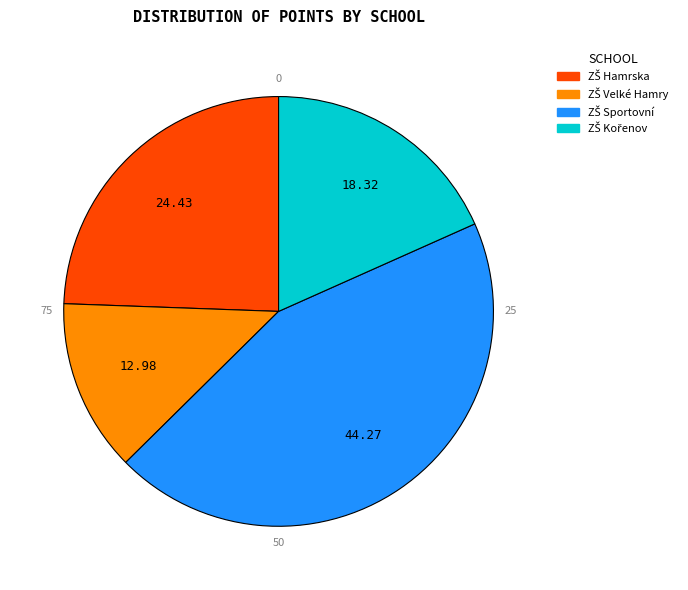

Is there any slice that represents more than half of the pie?

No